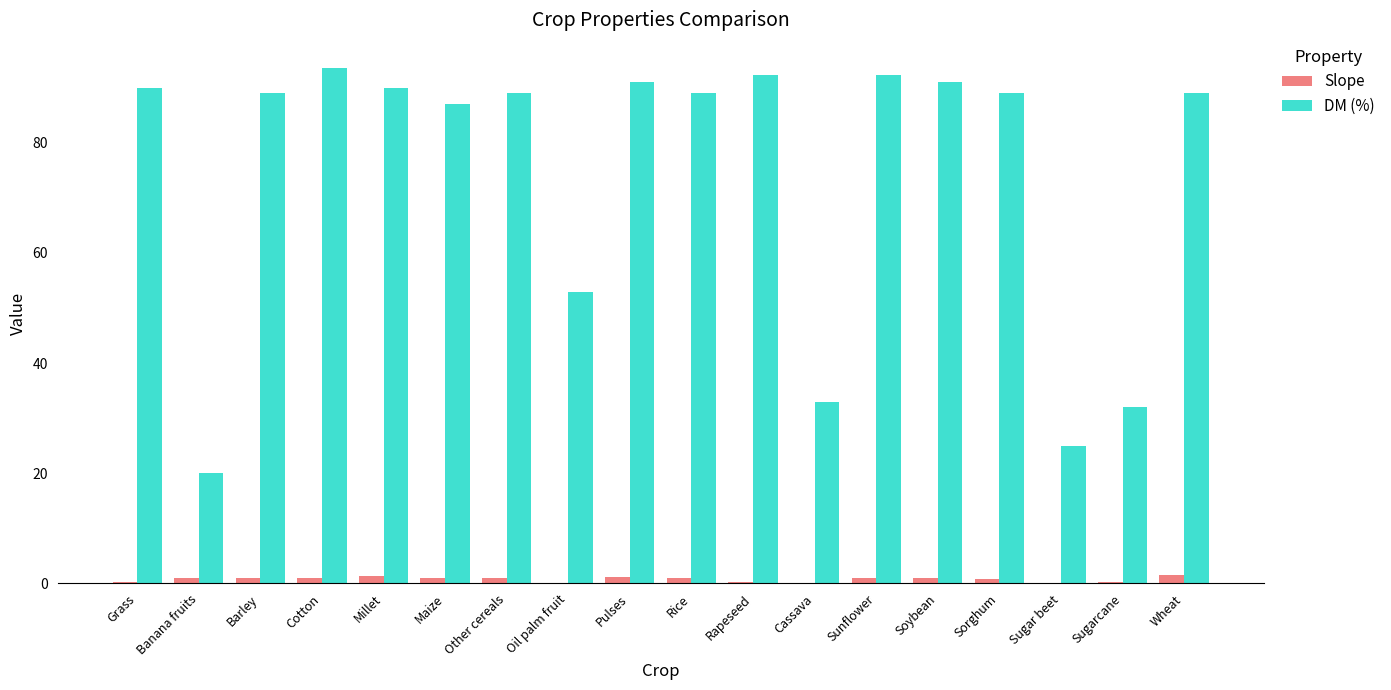

True or false: Slope has a value of 1.0 at Banana fruits.

True